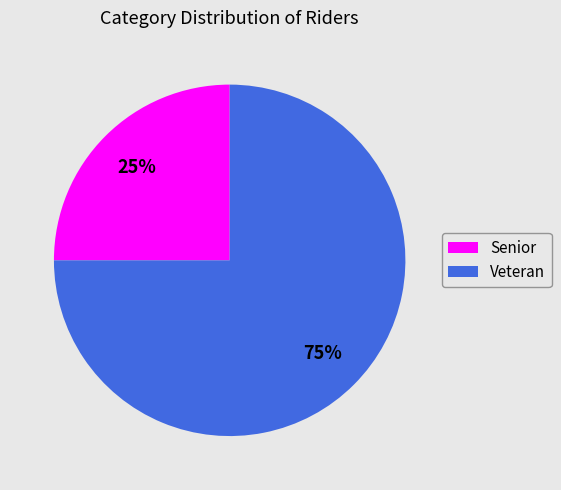

To the nearest percent, what portion does Senior represent?

25%